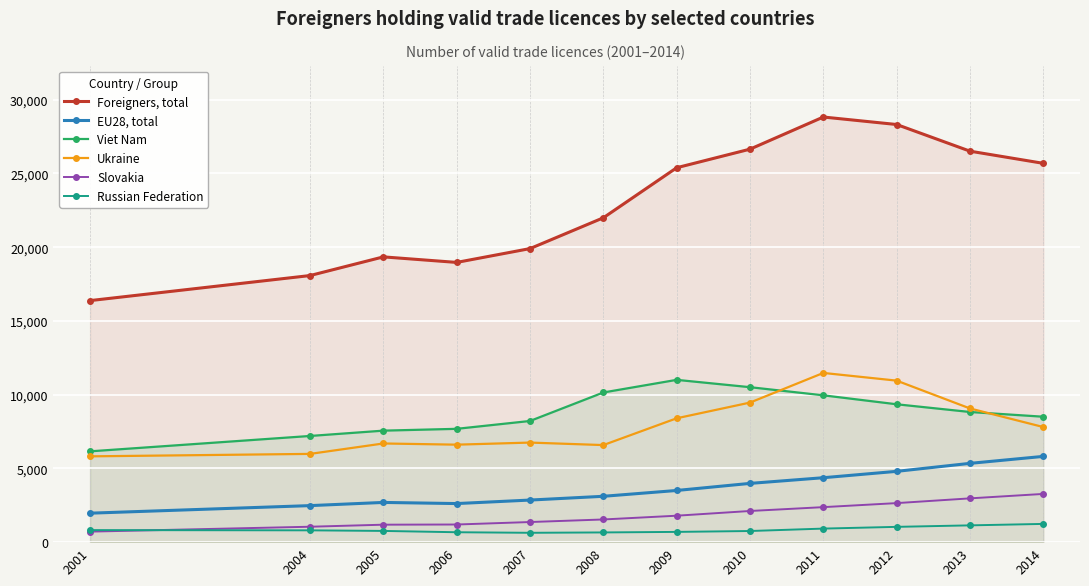

What is the difference between the highest and lowest values at 2006?

18297